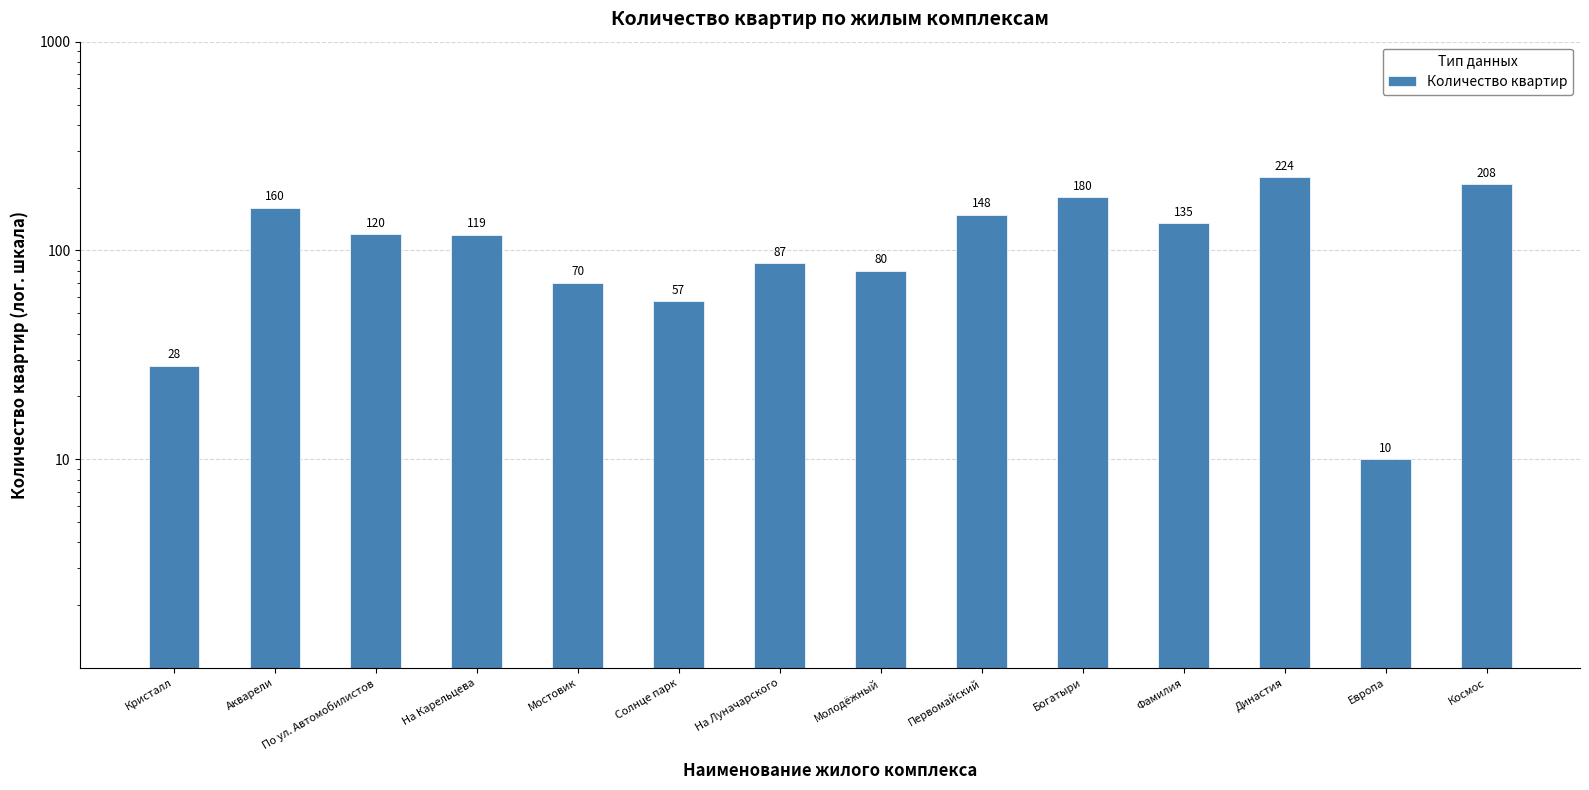

What is the change in value from По ул. Автомобилистов to На Луначарского?

-33